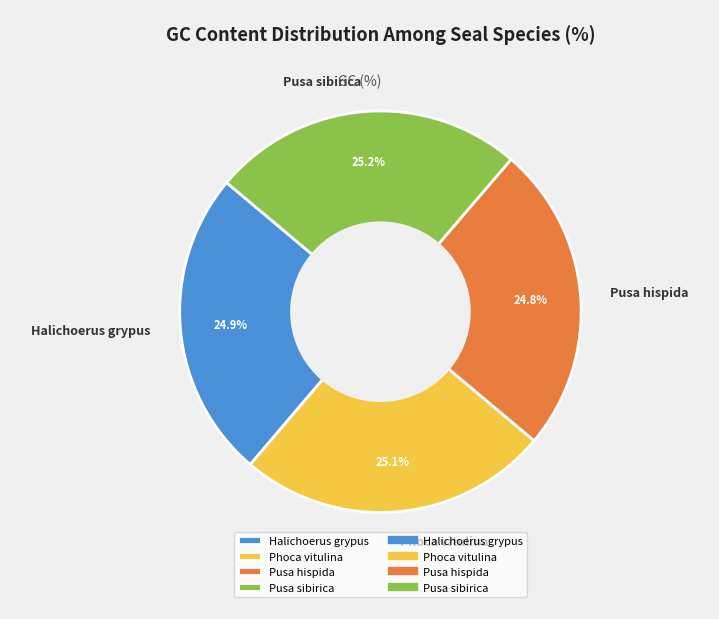

Is it true that Pusa hispida is 25% of the pie?

True